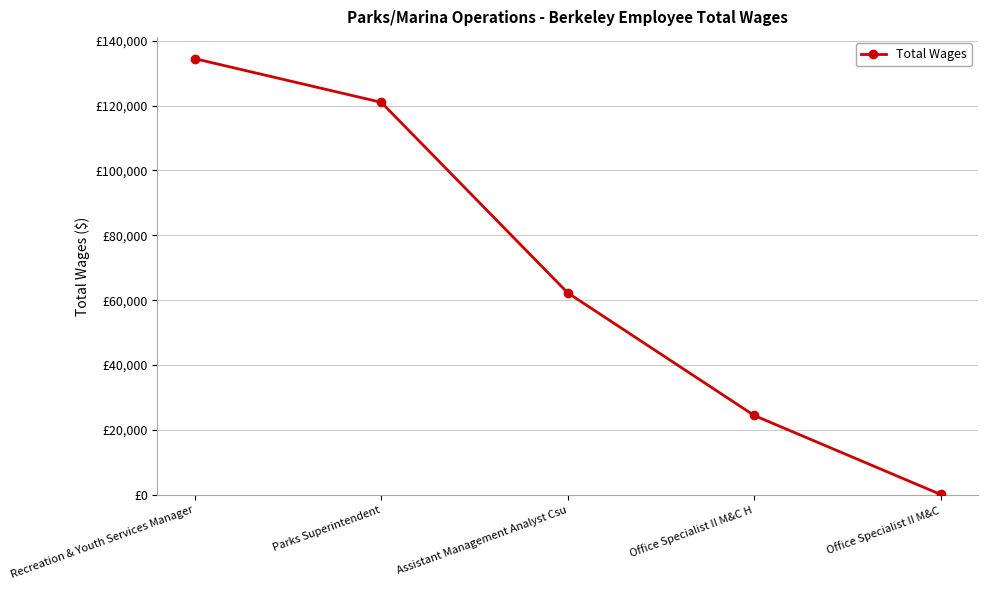

True or false: there are more than 1 points higher than both neighbors.

False